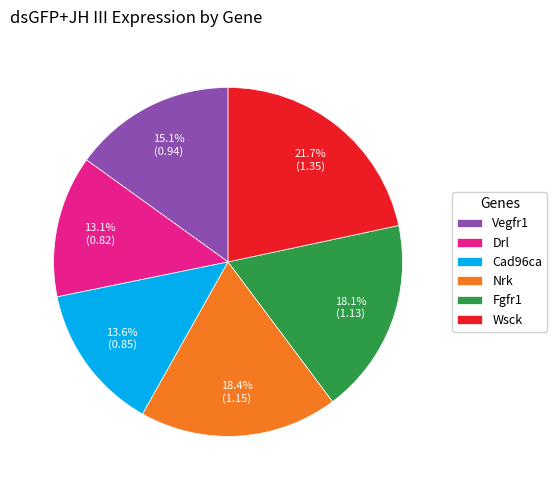

What portion of the pie excludes Fgfr1?

81.9%